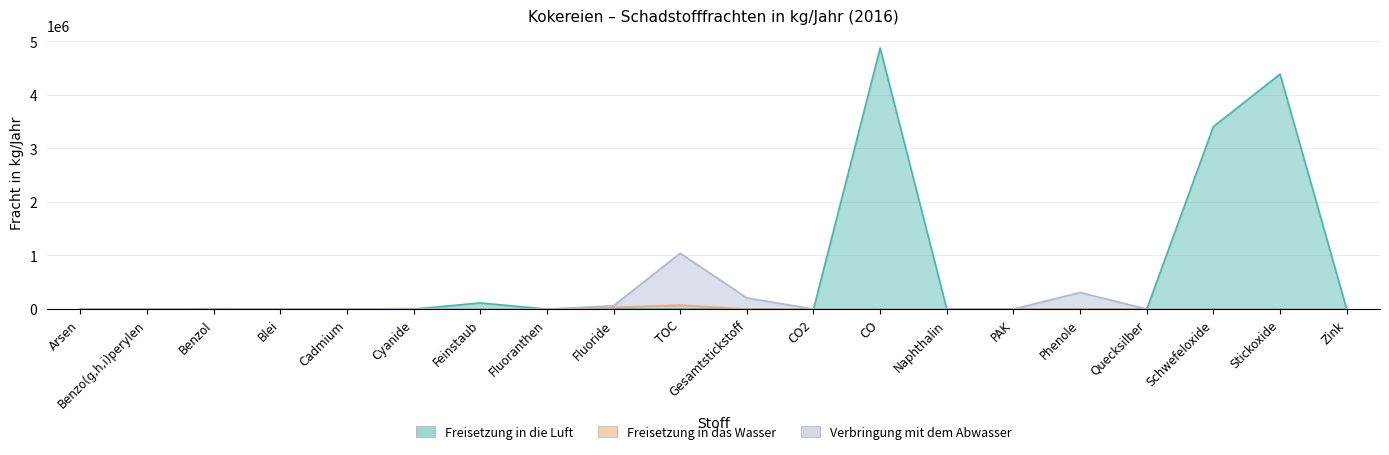

True or false: Freisetzung in das Wasser and Verbringung mit dem Abwasser intersect in this chart.

False